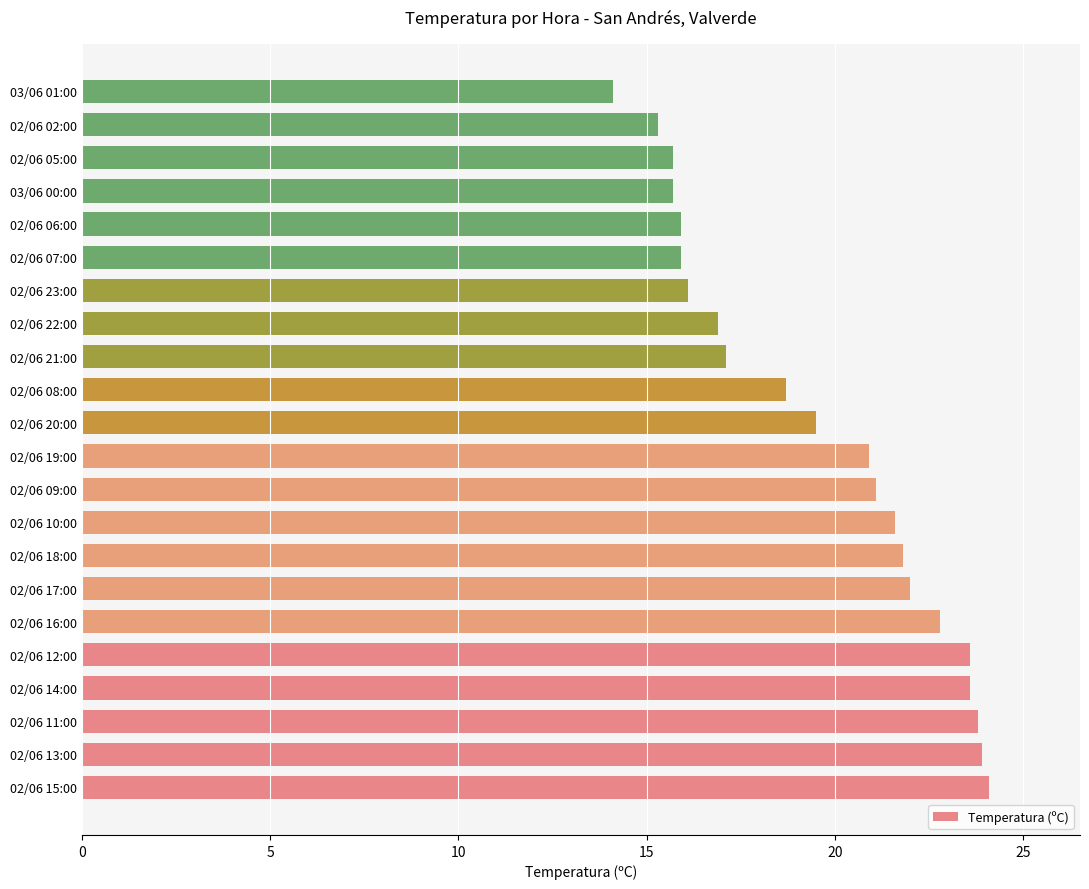

What is the change in value from 02/06 19:00 to 02/06 07:00?

-5.0